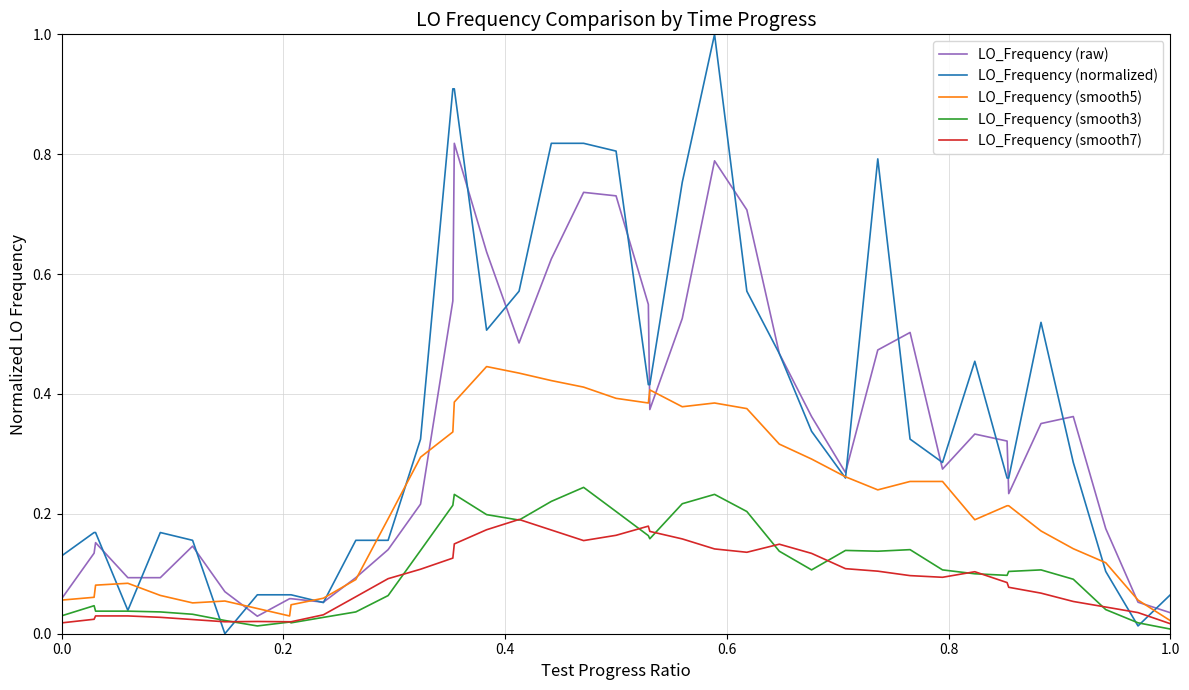

Which series has the largest range (max minus min)?

LO_Frequency (normalized)